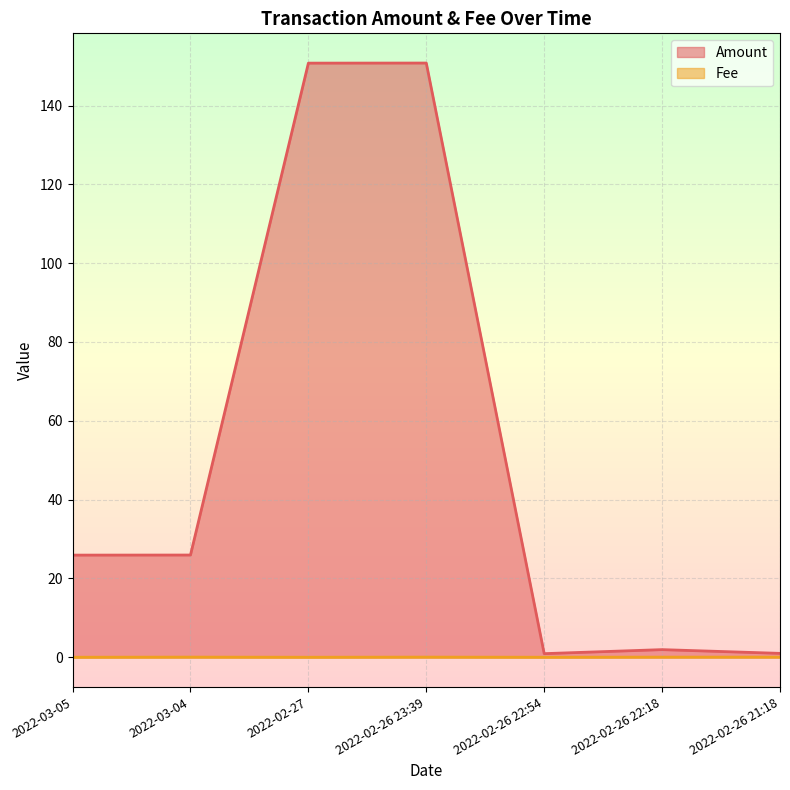

The Amount series shows 25.9 at 2022-03-04. True or false?

True